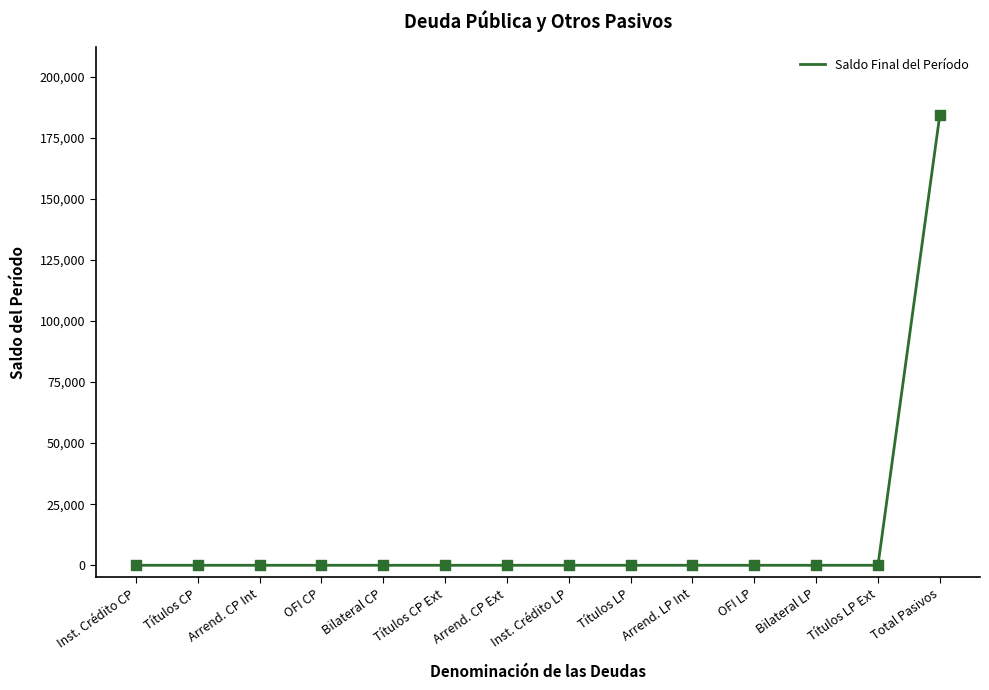

What is the change in value from OFI LP to Total Pasivos?

+184342.2